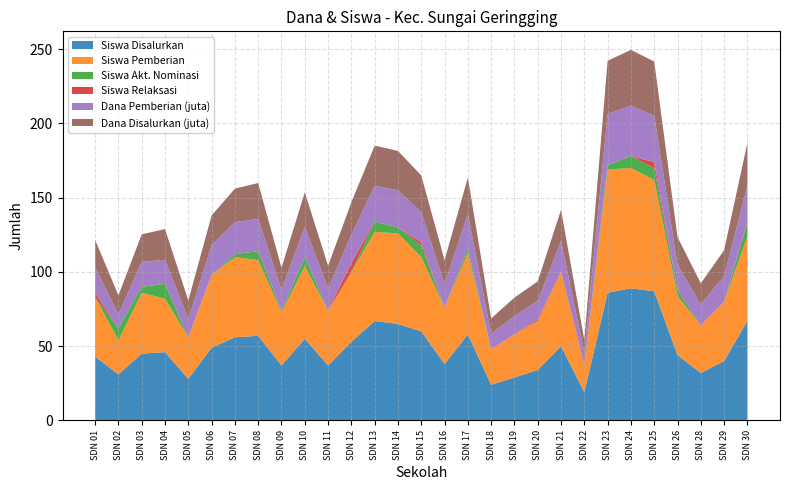

Reading left to right, list all the values displayed in this chart.

Siswa Disalurkan: 43.0	31.0	45.0	46.0	28.0	49.0	56.0	57.0	37.0	55.0	37.0	53.0	67.0	65.0	60.0	38.0	58.0	24.0	29.0	34.0	50.0	19.0	86.0	89.0	87.0	44.0	32.0	40.0	67.0
Siswa Pemberian: 40.0	23.0	41.0	36.0	28.0	49.0	54.0	51.0	36.0	49.0	37.0	47.0	60.0	61.0	50.0	38.0	55.0	24.0	29.0	33.0	50.0	18.0	83.0	81.0	75.0	40.0	32.0	40.0	57.0
Siswa Akt. Nominasi: 0.0	8.0	4.0	10.0	0.0	0.0	2.0	6.0	1.0	6.0	0.0	0.0	7.0	4.0	8.0	0.0	3.0	0.0	0.0	0.0	0.0	0.0	3.0	8.0	8.0	4.0	0.0	0.0	9.0
Siswa Relaksasi: 3.0	0.0	0.0	0.0	0.0	0.0	0.0	0.0	0.0	0.0	0.0	6.0	0.0	0.0	2.0	0.0	0.0	0.0	0.0	1.0	0.0	1.0	0.0	0.0	4.0	0.0	0.0	0.0	1.0
Dana Pemberian (juta): 17.1	9.4	16.9	16.2	12.4	20.0	21.6	21.6	14.2	20.5	15.1	19.1	24.1	25.0	20.2	16.0	23.2	10.3	12.4	12.6	20.9	7.9	34.4	34.0	31.3	16.9	14.2	17.3	24.3
Dana Disalurkan (juta): 18.4	12.8	18.4	20.7	12.4	20.0	22.5	24.3	14.6	23.2	15.1	21.8	27.0	26.6	24.8	16.0	24.3	10.3	12.4	13.1	20.9	8.3	35.8	37.6	36.5	18.7	14.2	17.3	28.6